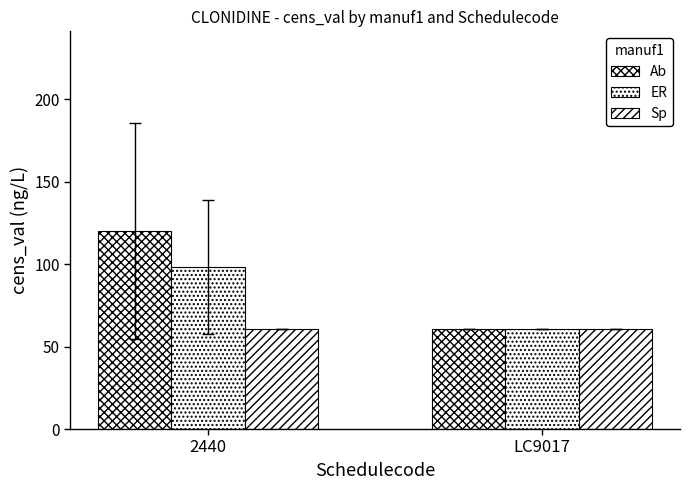

Reading right to left, list all the values displayed in this chart.

Ab: LC9017=60.8	2440=119.9
ER: LC9017=60.8	2440=98.2
Sp: LC9017=60.8	2440=60.8